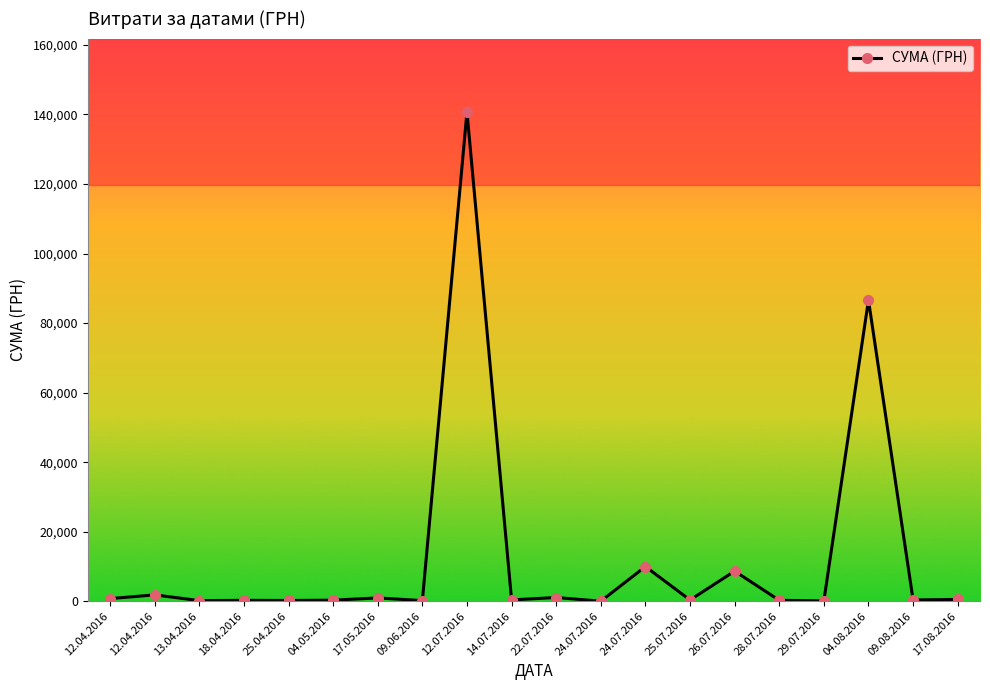

At which label does the data first exceed 379?

12.04.2016